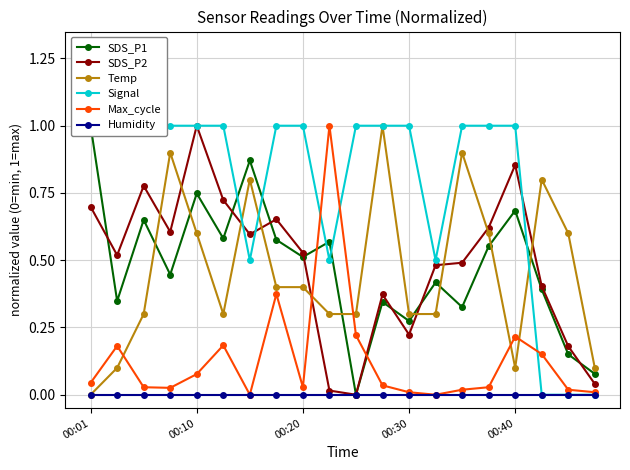

Does the chart have visible grid lines?

Yes